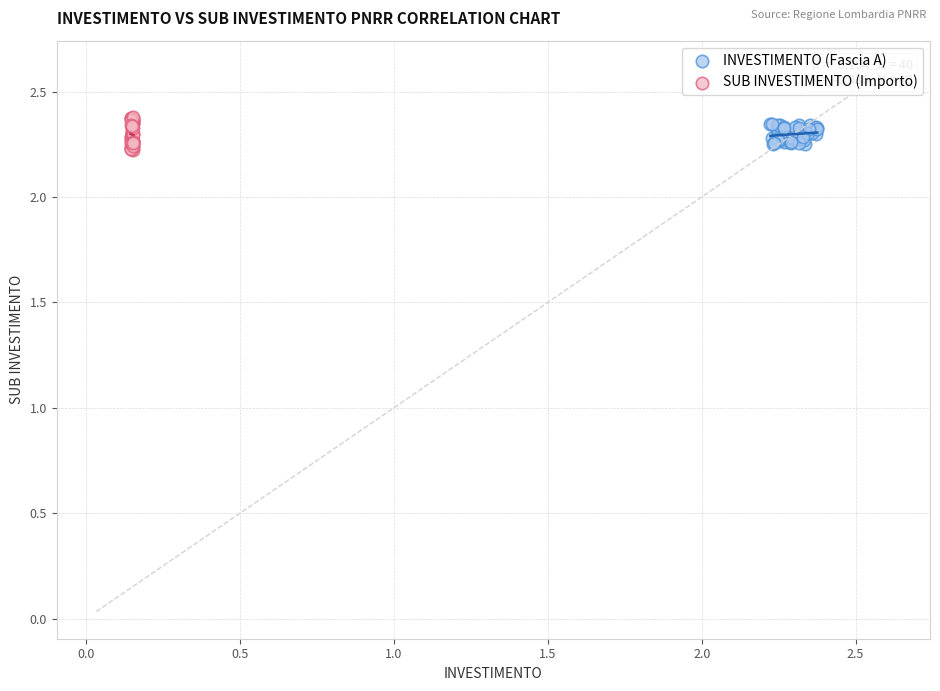

Which series reaches the minimum Y coordinate?

SUB INVESTIMENTO (Importo)